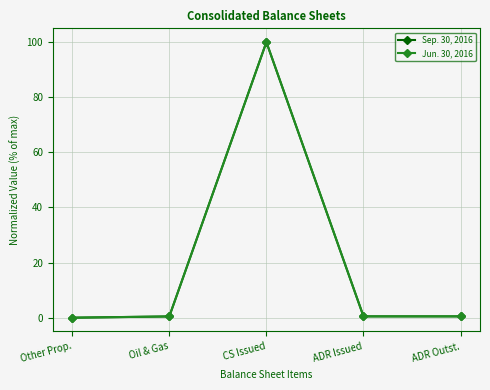

What is the value of the Sep. 30, 2016 point at the 3rd from the left?

100.0